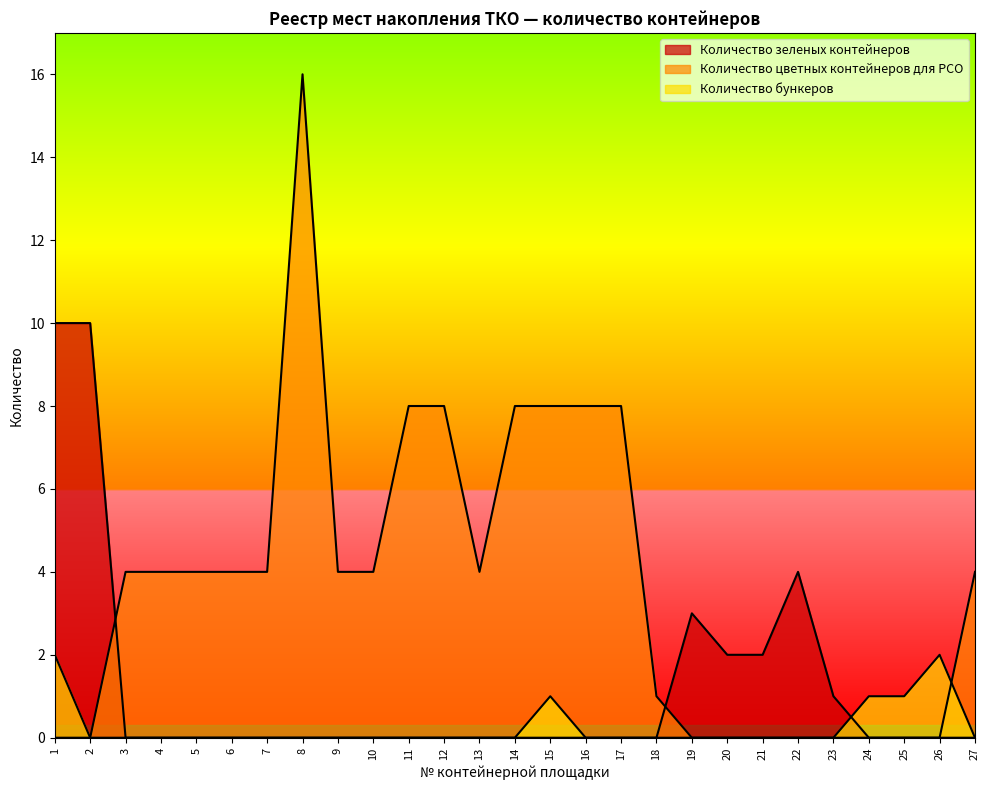

At 24, list the series in order from largest to smallest.

Количество бункеров, Количество зеленых контейнеров, Количество цветных контейнеров для РСО